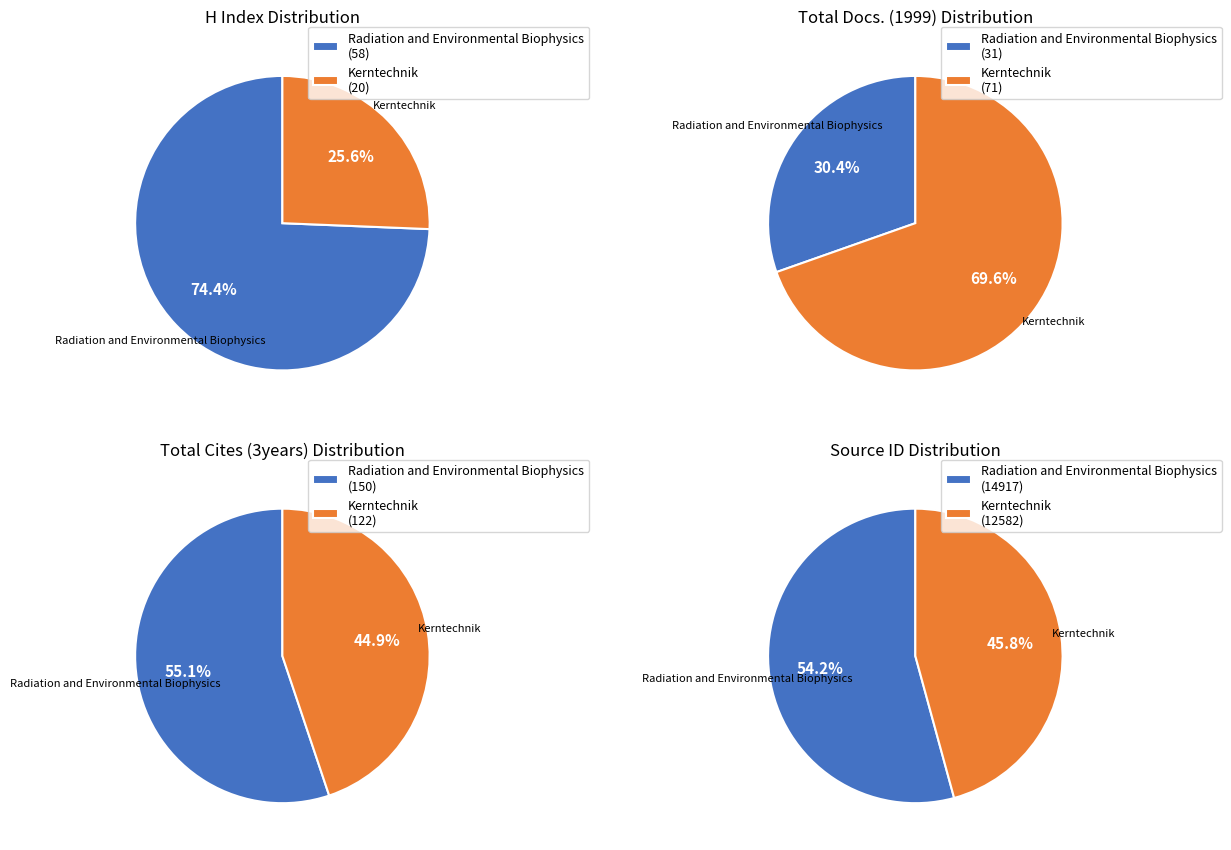

Approximately how many times larger is the value at Kerntechnik compared to Radiation and Environmental Biophysics?

0.8